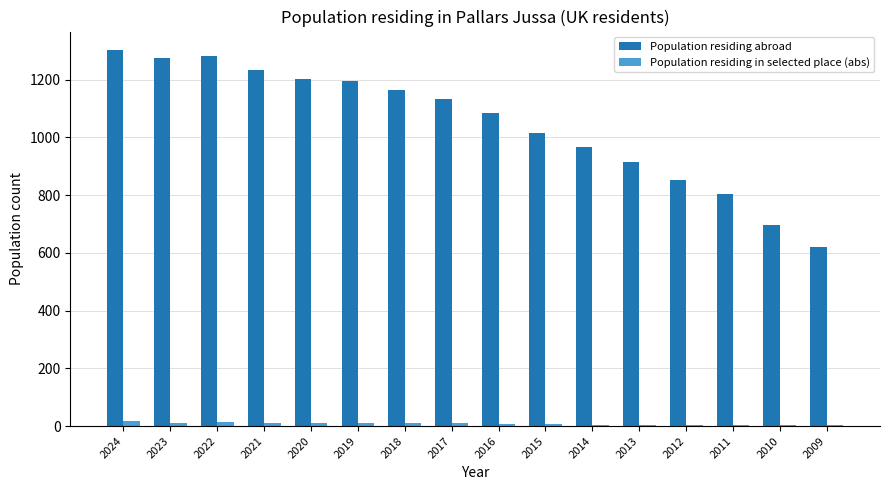

True or false: Population residing abroad has a value of 908 at 2009.

False